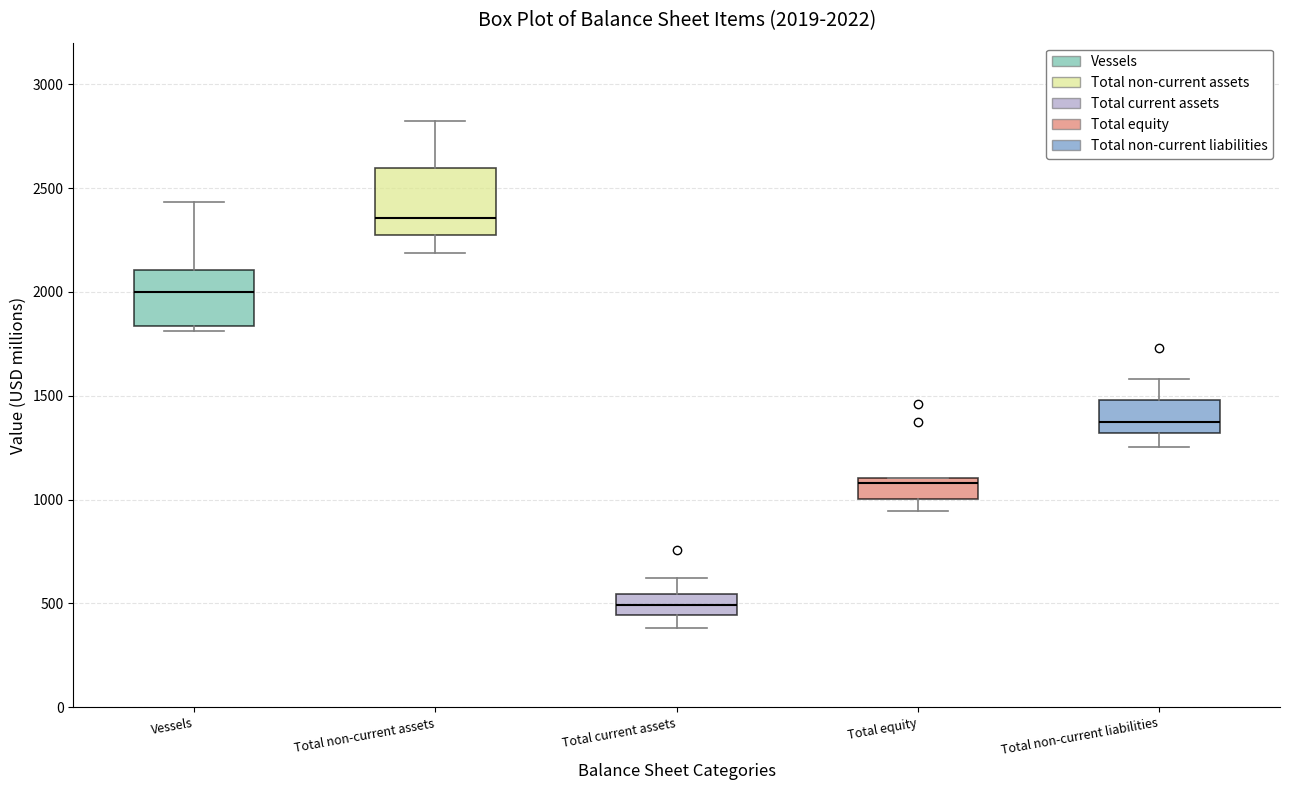

Which box's median line is the lowest?

Total current assets